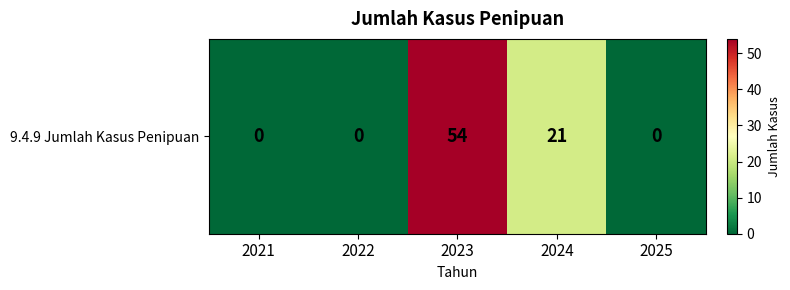

Count the values in the range 0 to 21.

4